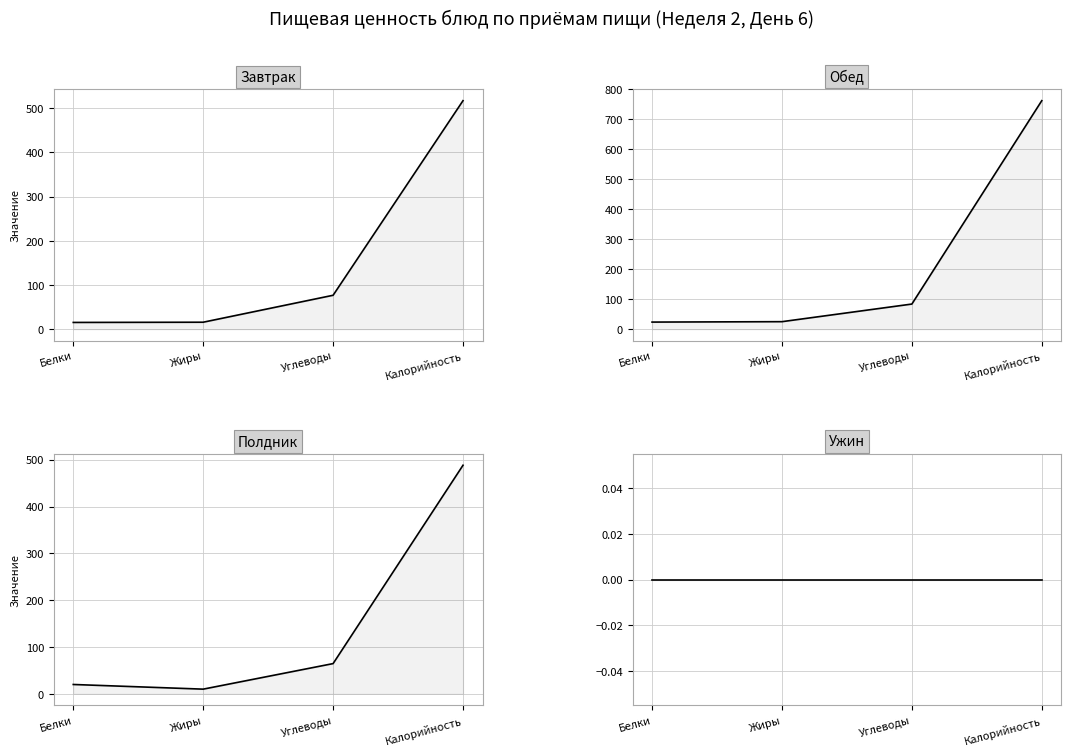

How many series are shown in this chart?

4